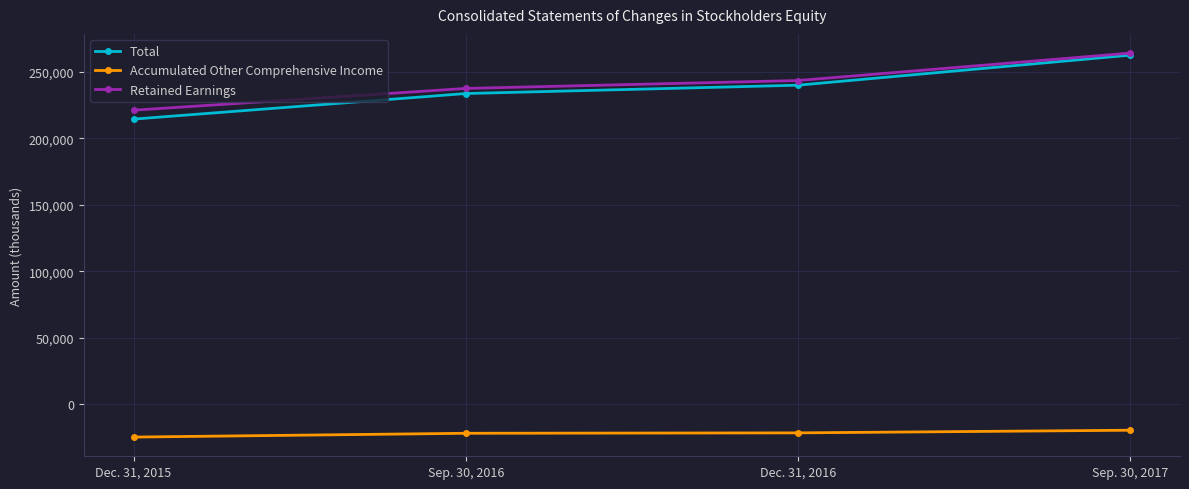

What position from the left is Dec. 31, 2015?

1